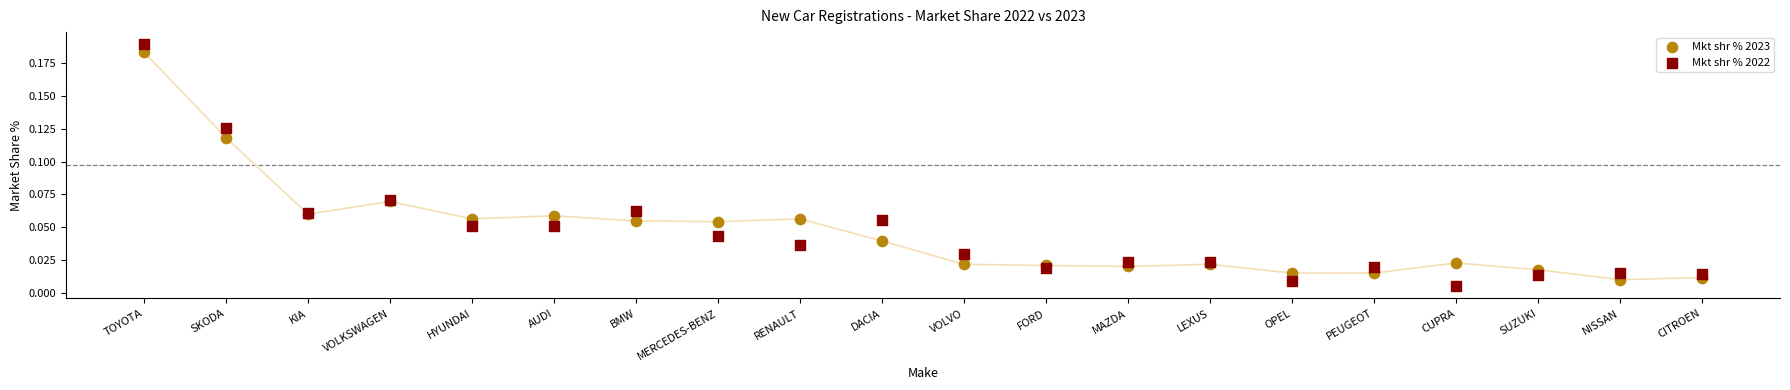

Which series has the largest Y range (max minus min)?

Mkt shr % 2022